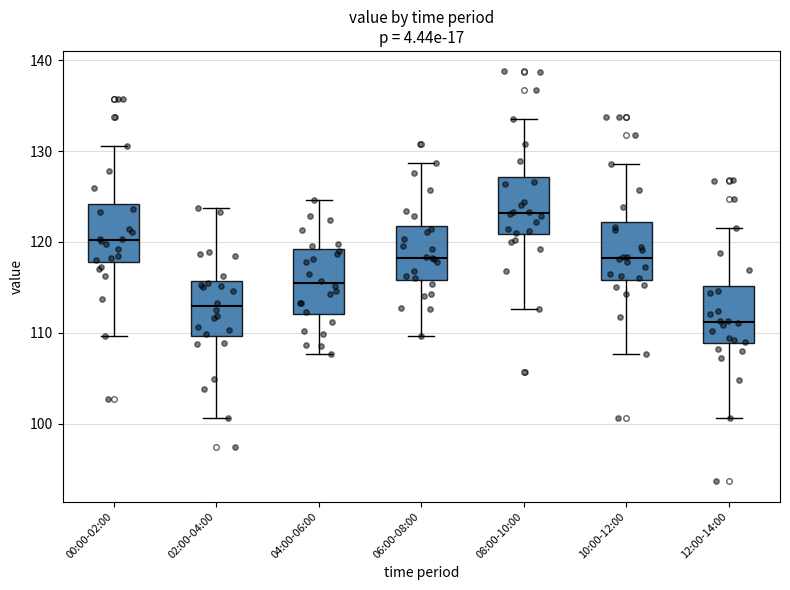

Reading left to right, transcribe this box plot: for each box, give where its median line is, the range the box spans, and where its two whiskers end, as read against the y-axis. The values are not printed on the chart, so give them approximately, as read against the axis.

00:00-02:00: median 120, box 118 to 124, whiskers 110 to 131
02:00-04:00: median 113, box 110 to 116, whiskers 101 to 124
04:00-06:00: median 115, box 112 to 119, whiskers 108 to 125
06:00-08:00: median 118, box 116 to 122, whiskers 110 to 129
08:00-10:00: median 123, box 121 to 127, whiskers 113 to 134
10:00-12:00: median 118, box 116 to 122, whiskers 108 to 129
12:00-14:00: median 111, box 109 to 115, whiskers 101 to 122